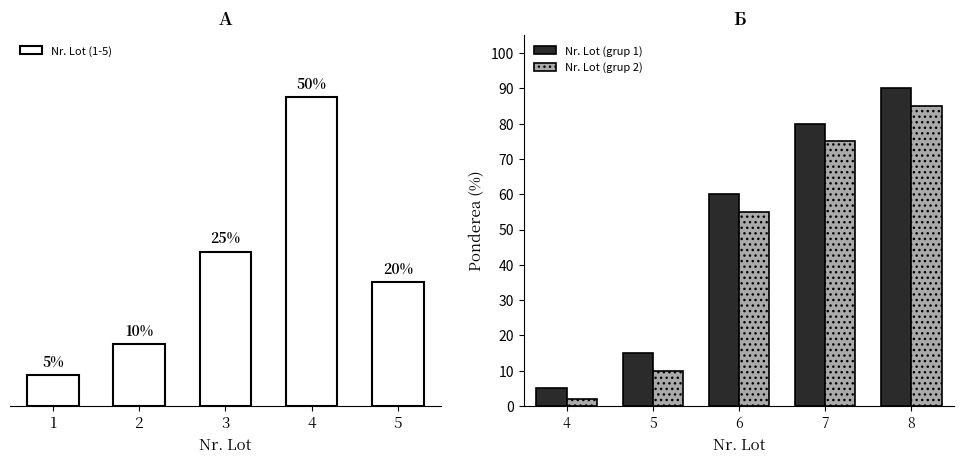

What are all the series names shown in the legend?

Nr. Lot (1-5), Nr. Lot (grup 1), Nr. Lot (grup 2)